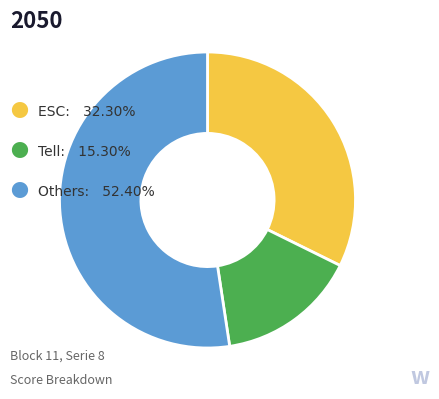

Does any single category account for the majority?

Yes